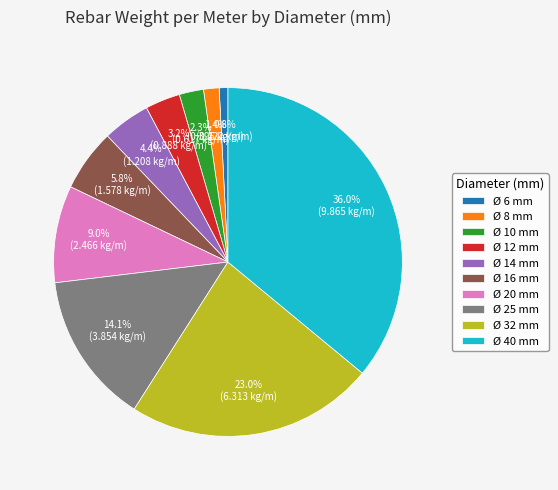

Is the sum of Ø 25 mm and Ø 8 mm greater than half?

No